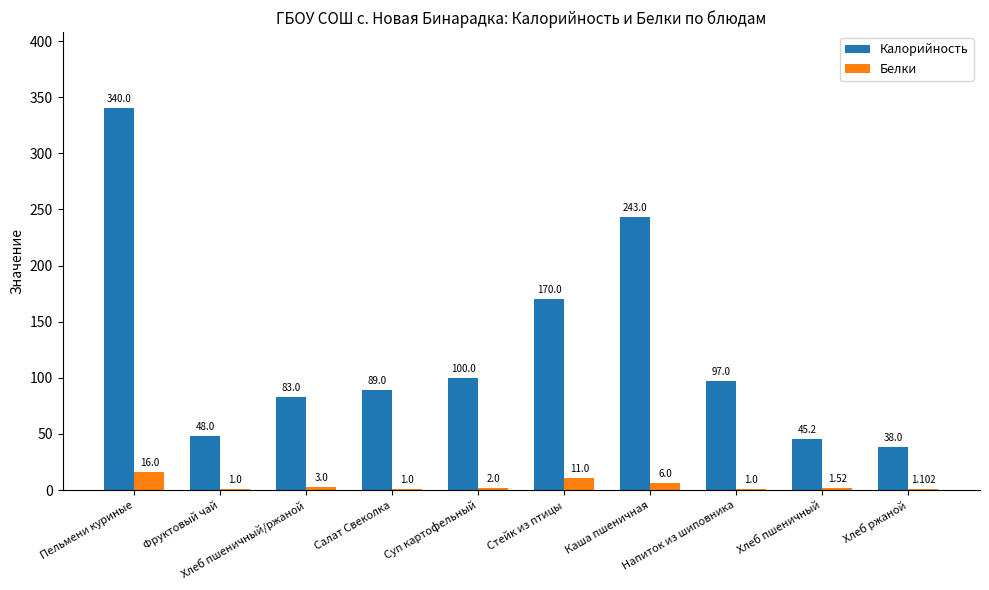

How many series are shown in this chart?

2